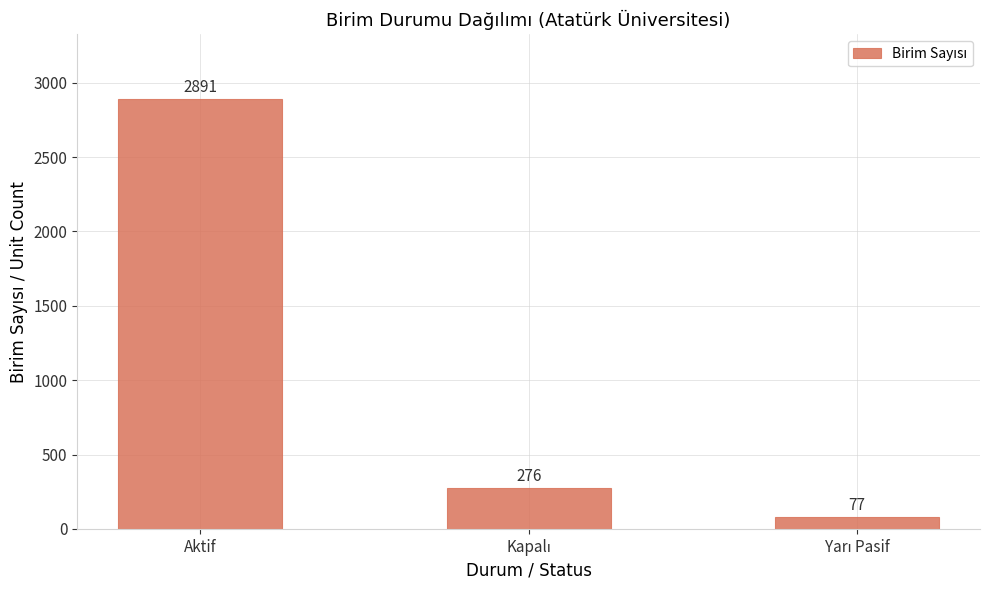

Reading right to left, transcribe all the data shown in this chart.

77	276	2891